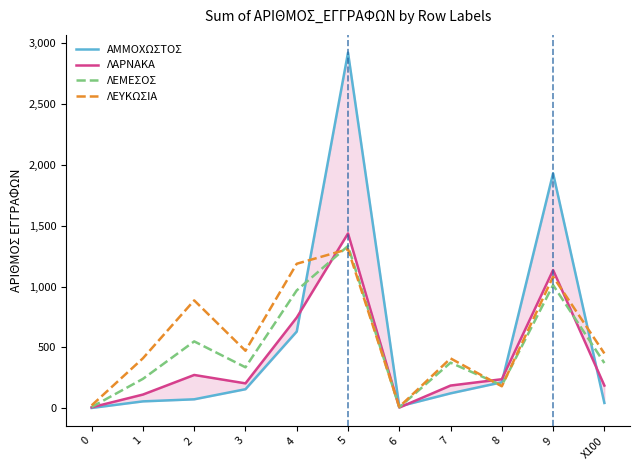

What is the difference between the maximum and minimum values in the ΑΜΜΟΧΩΣΤΟΣ series?

2920